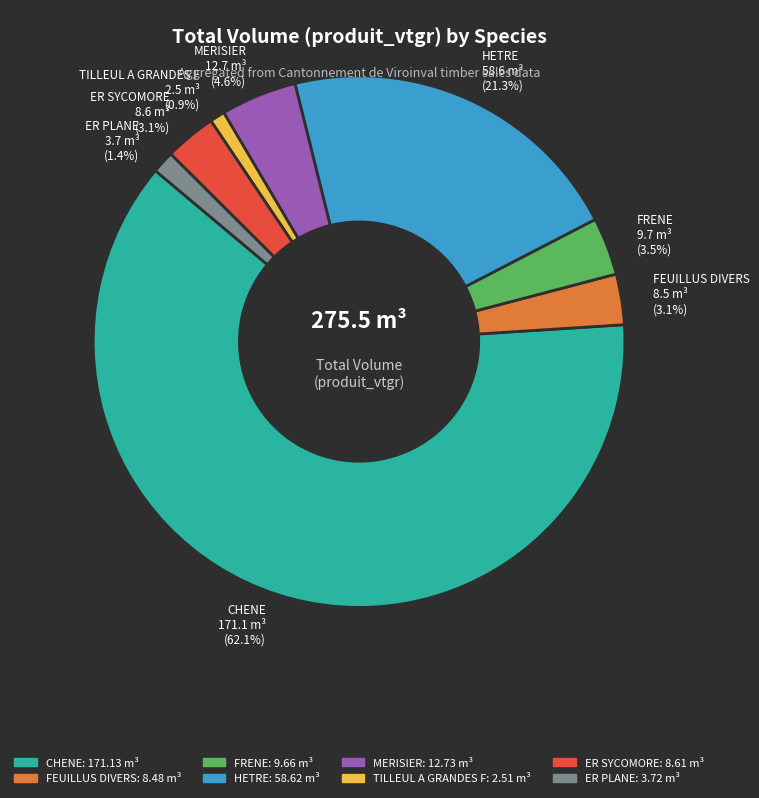

Which category accounts for the majority?

CHENE